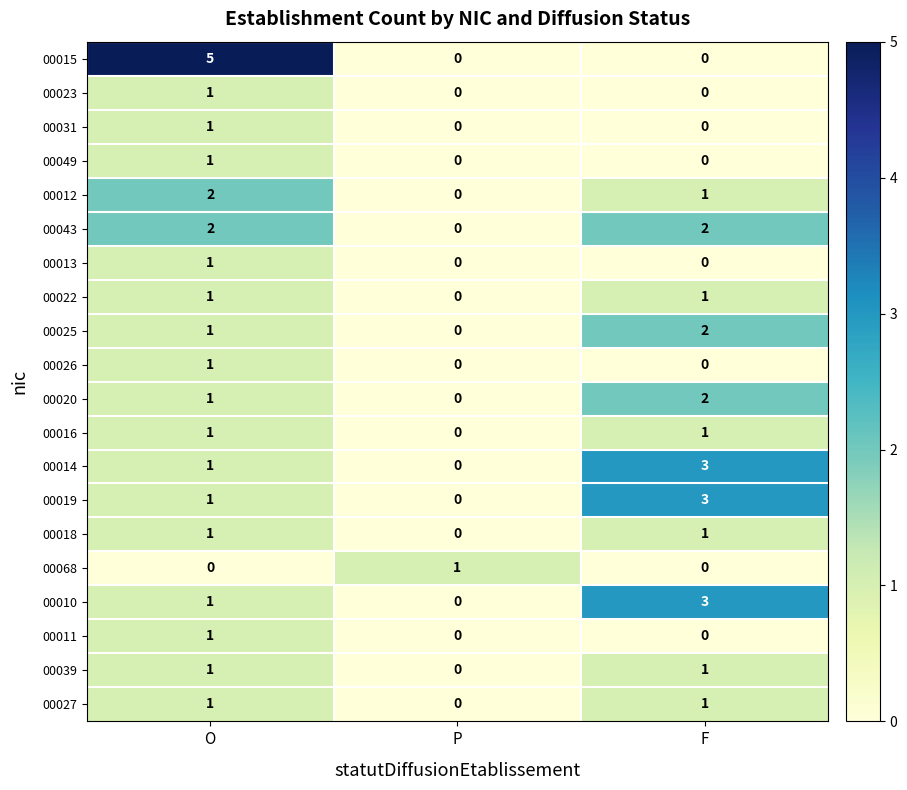

What is the difference between the highest and lowest values at F?

3